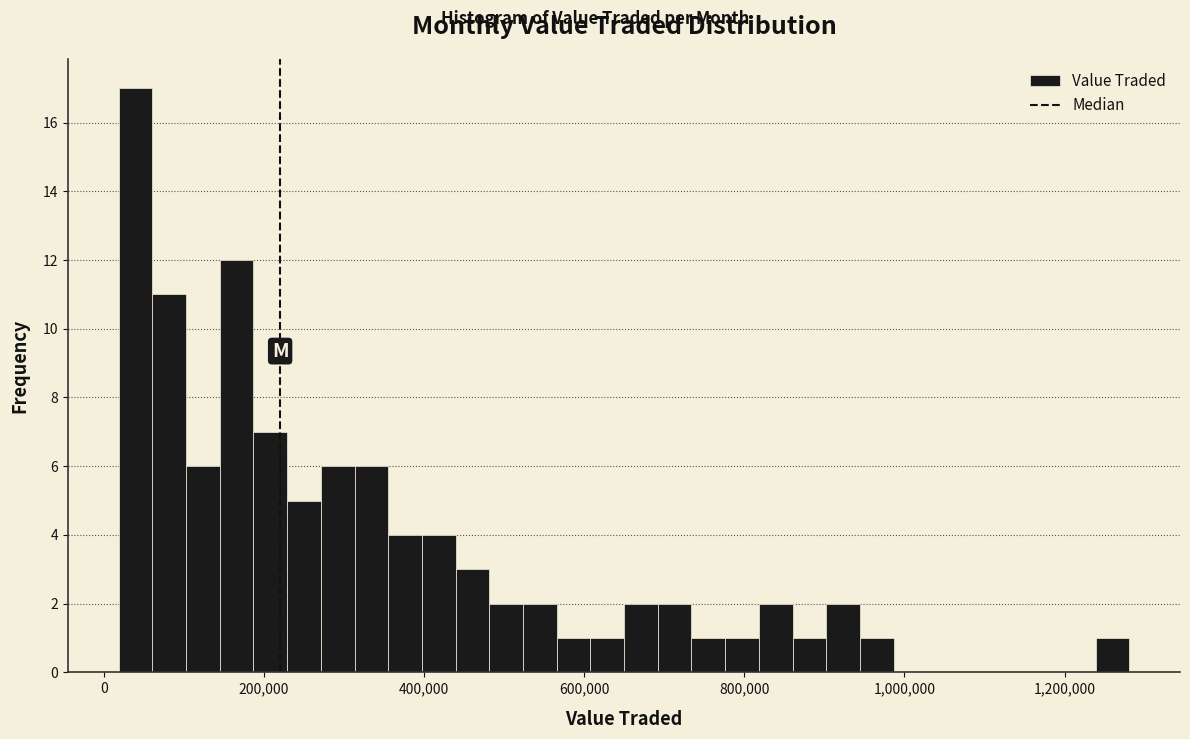

Read against the x-axis, roughly where is the centre of the tallest bar?

40000